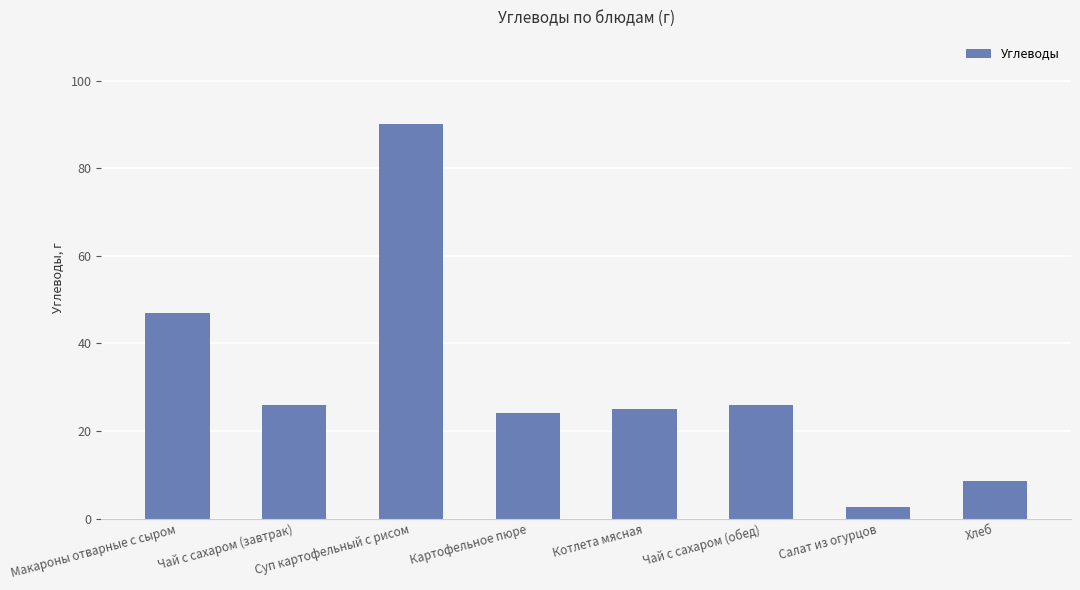

What position from the left is Чай с сахаром (обед)?

6